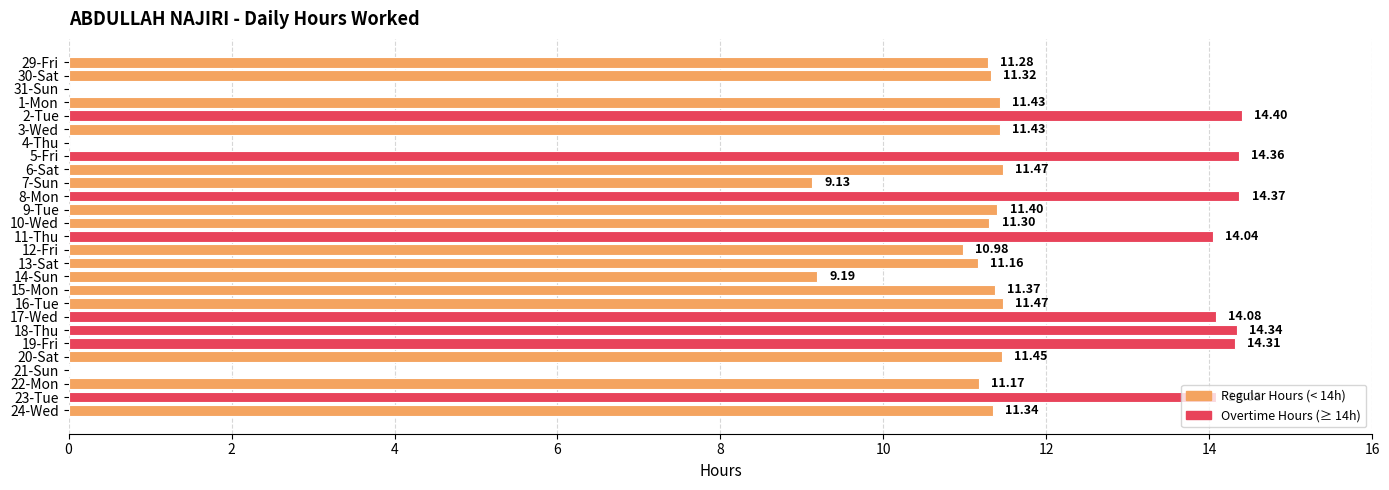

Approximately how many times larger is the value at 19-Fri compared to 3-Wed?

1.3